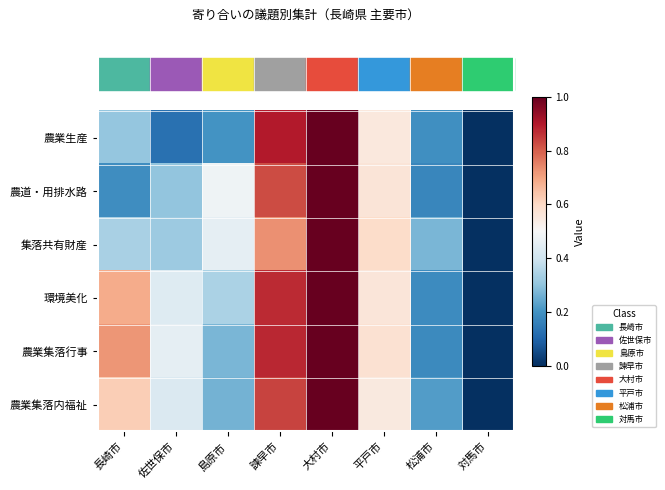

Which has a higher value, 松浦市 or 島原市?

島原市